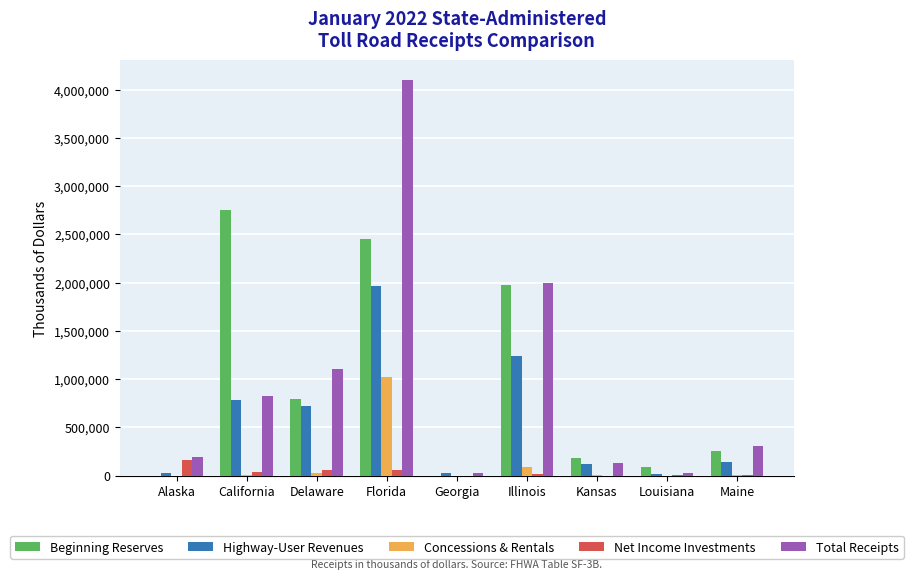

How many groups of bars are there?

9